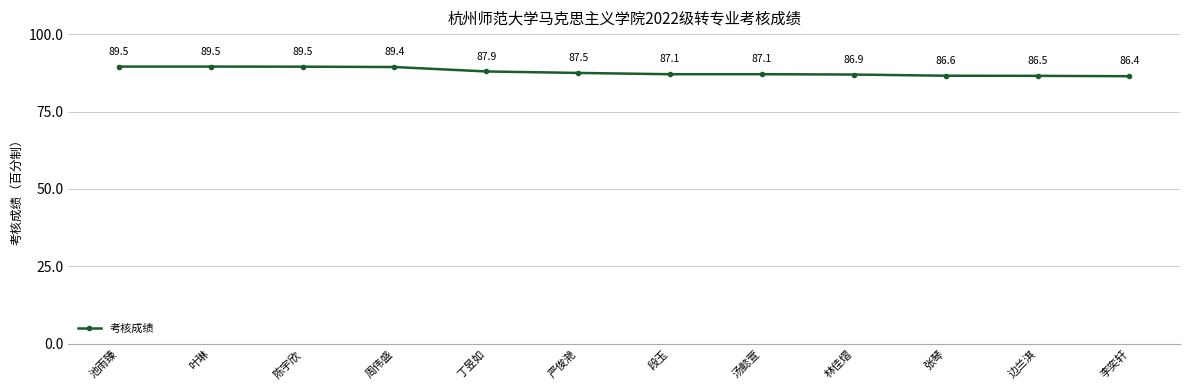

Where is the first local minimum?

段玉